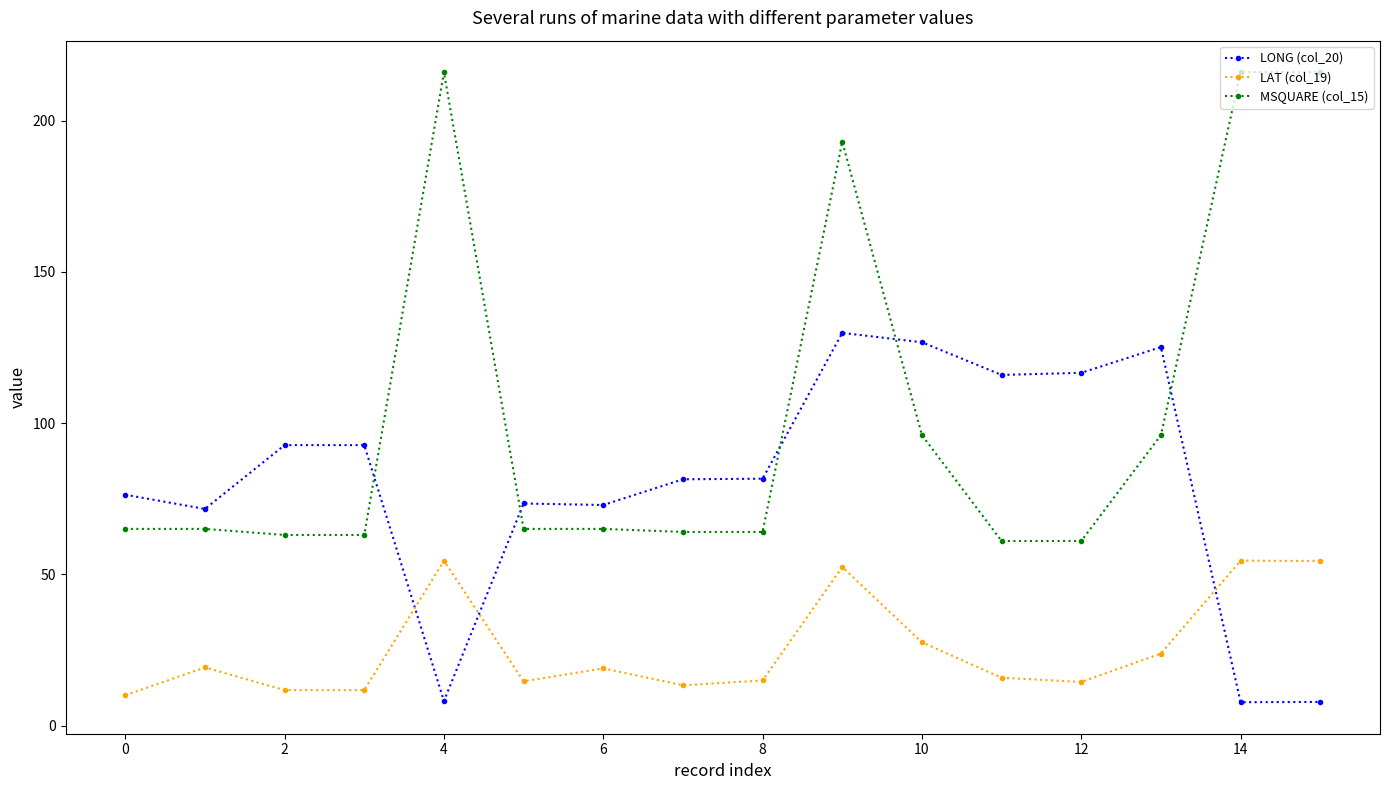

What is the average value of the LAT (col_19) series?

25.7